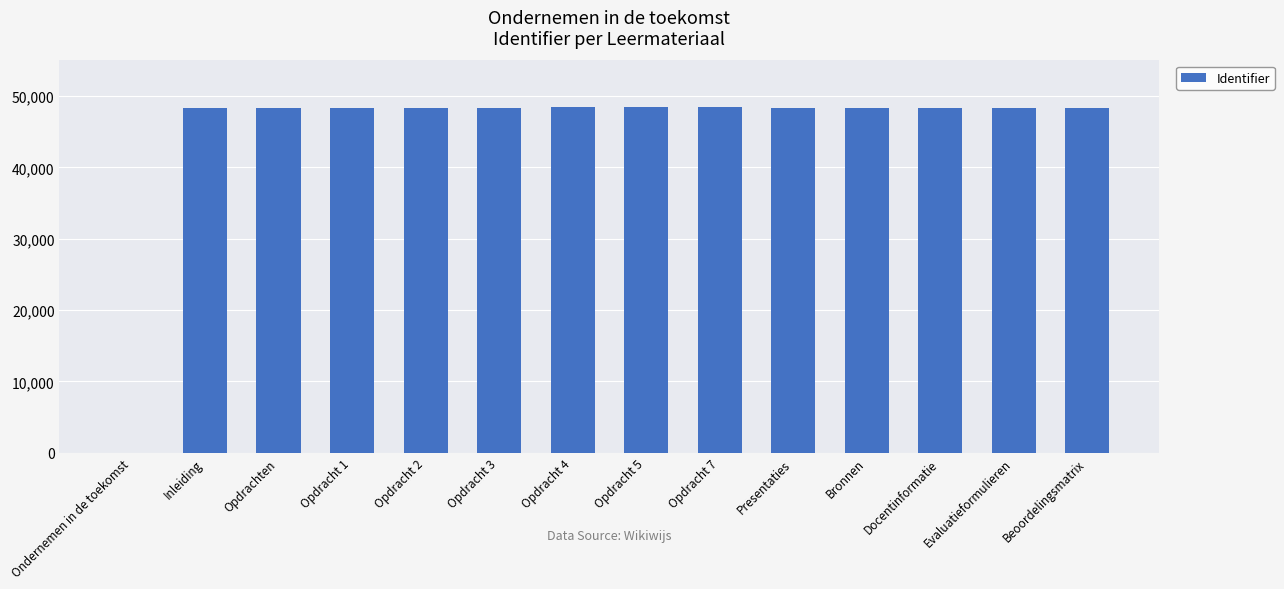

What is the sum of all values?

628983